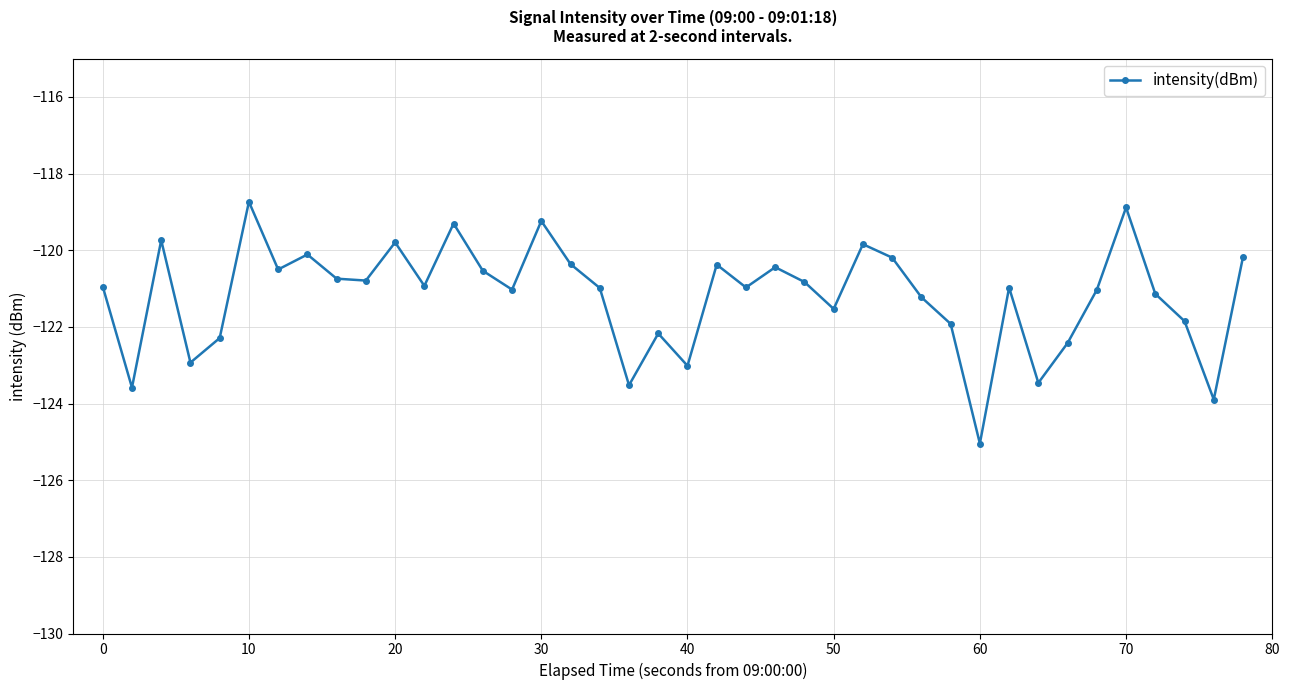

How many interior local peaks (higher than both neighbors) does the data have?

12